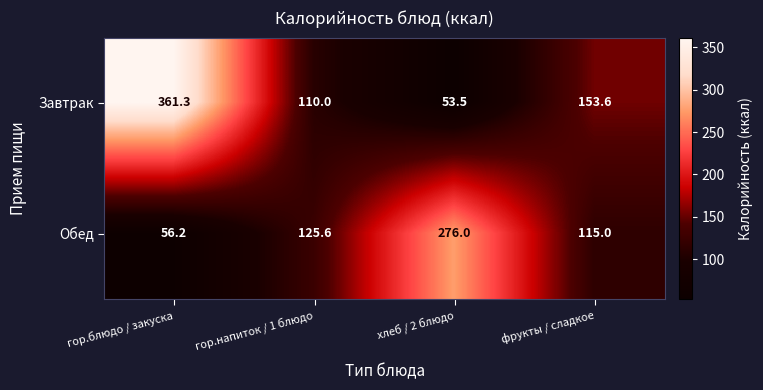

What is the spread (max minus min) of values at хлеб / 2 блюдо?

222.5